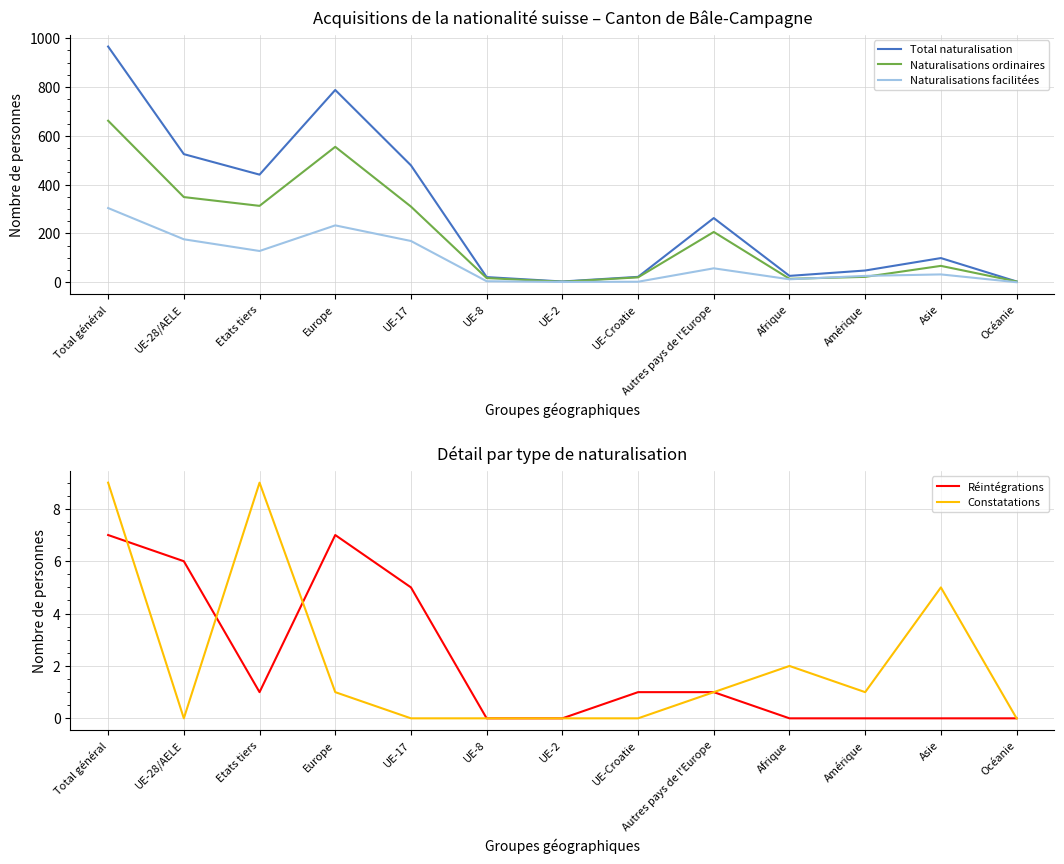

True or false: Naturalisations ordinaires and Réintégrations cross at least once.

False